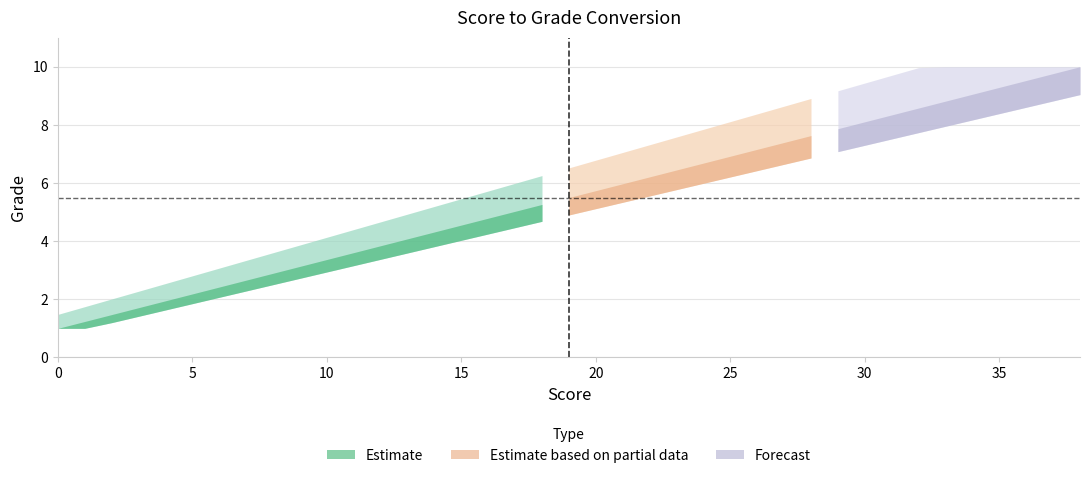

What is the sum of the values at 28 and 17?

12.7